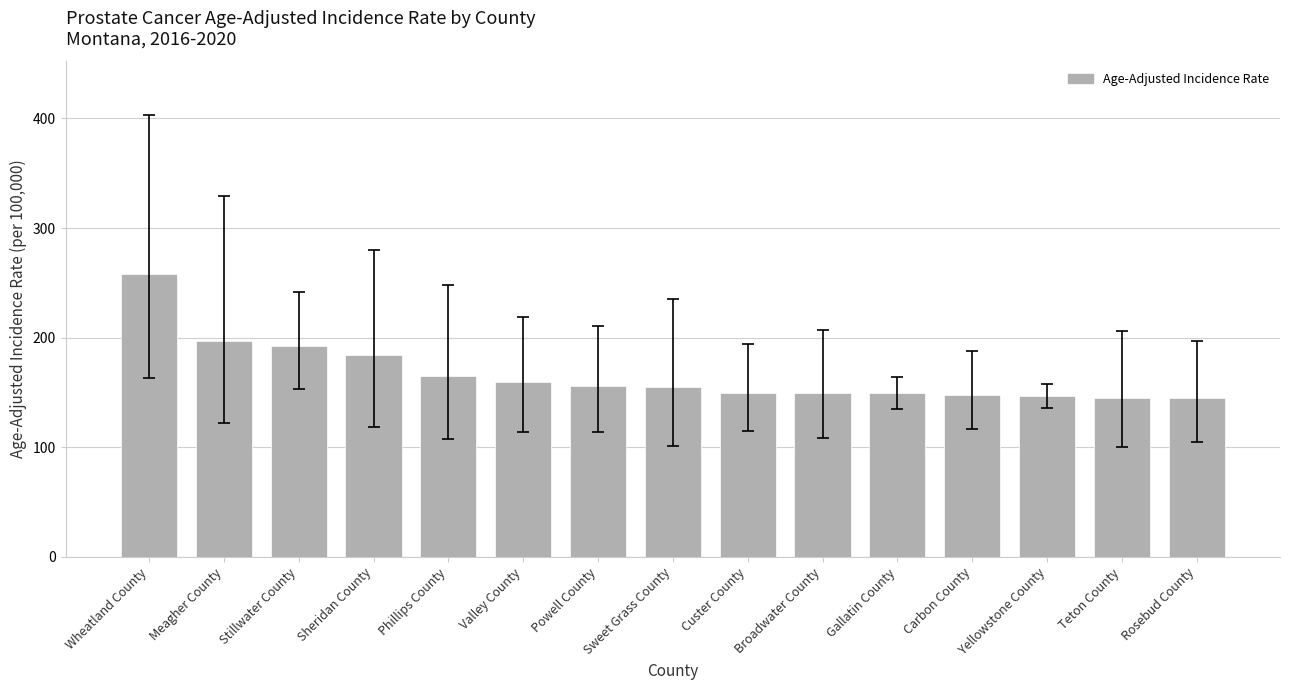

What is the minimum value shown in the chart?

144.9